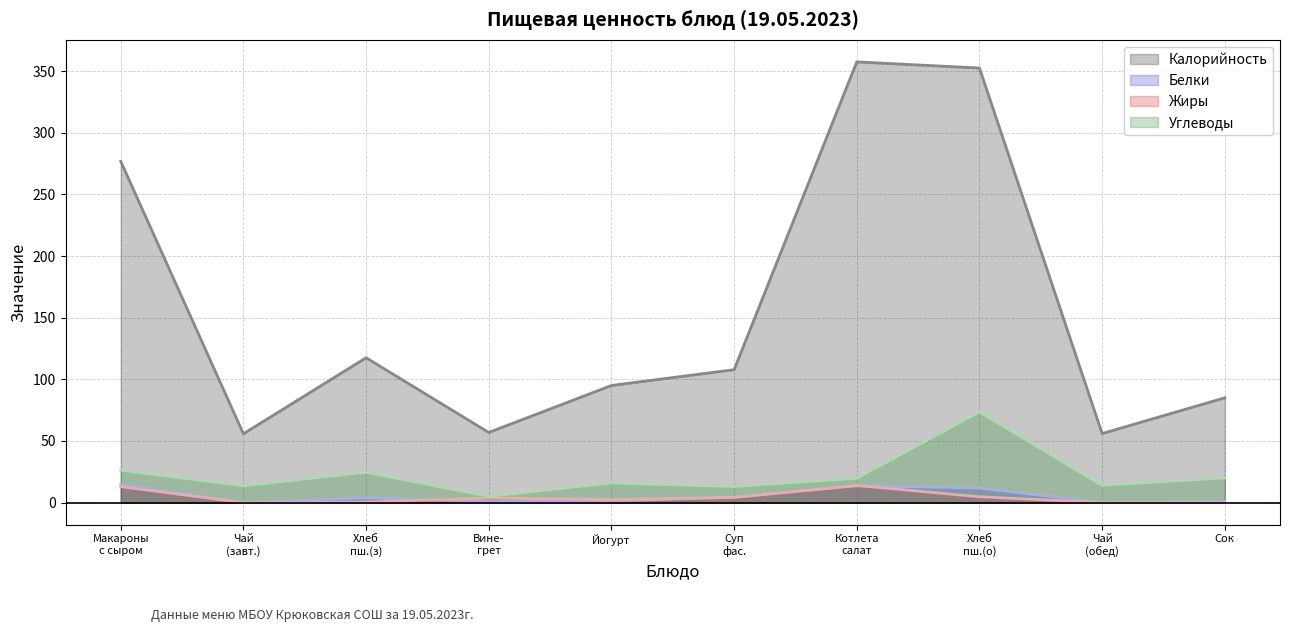

What is the maximum value for Калорийность?

357.5